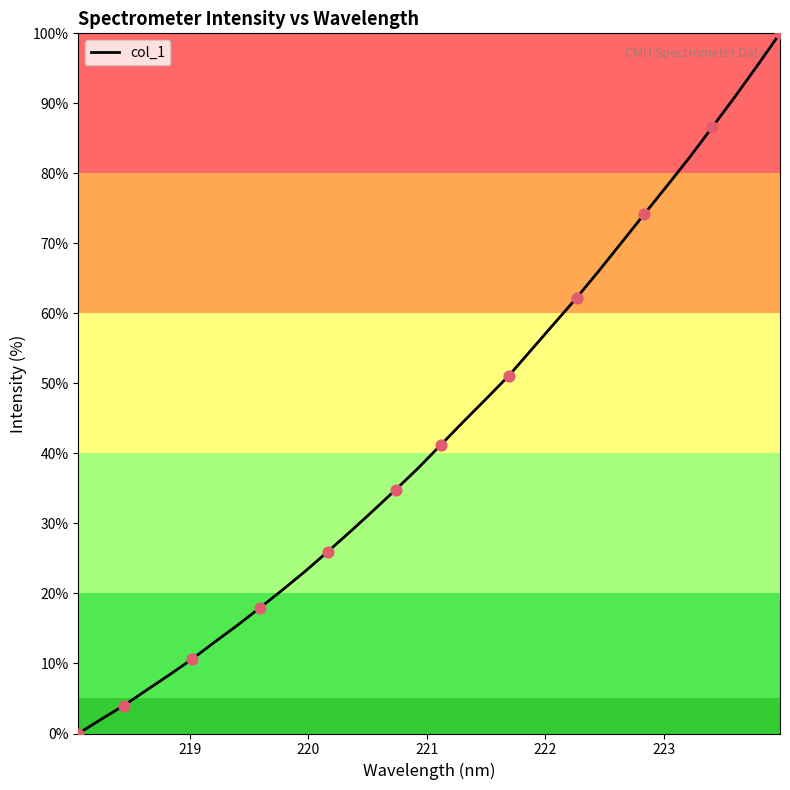

What is the greatest value displayed?

100.0